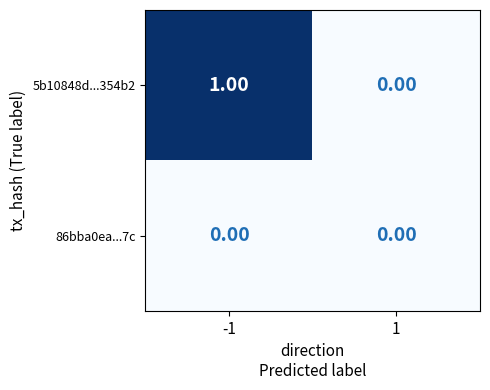

Which series has the widest spread of values?

5b10848d...354b2